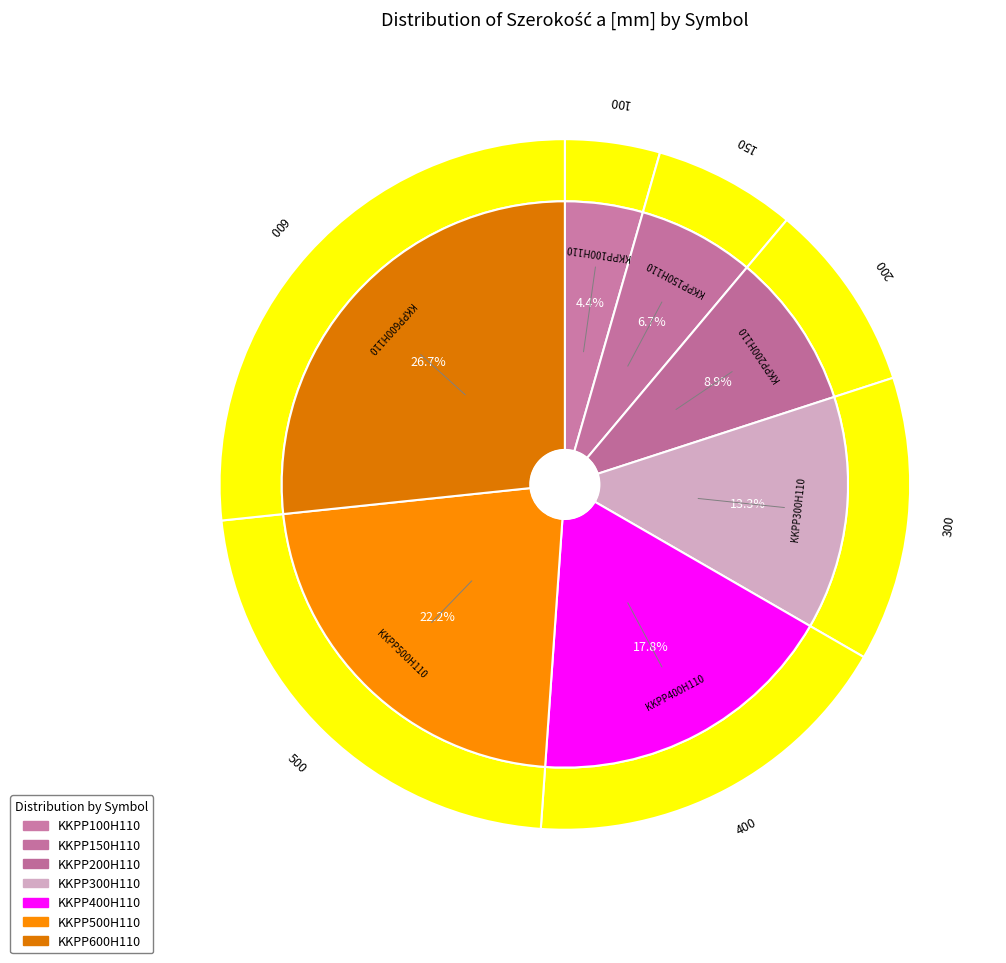

Do KKPP500H110 and KKPP150H110 together represent more than half of the pie?

No